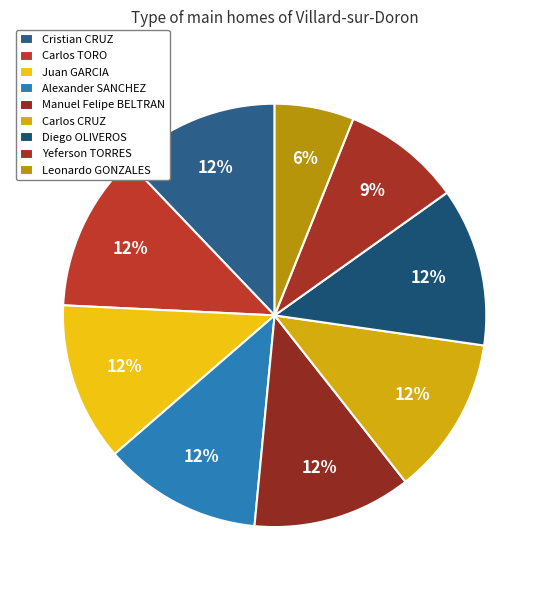

Is Alexander SANCHEZ the majority of the pie?

No